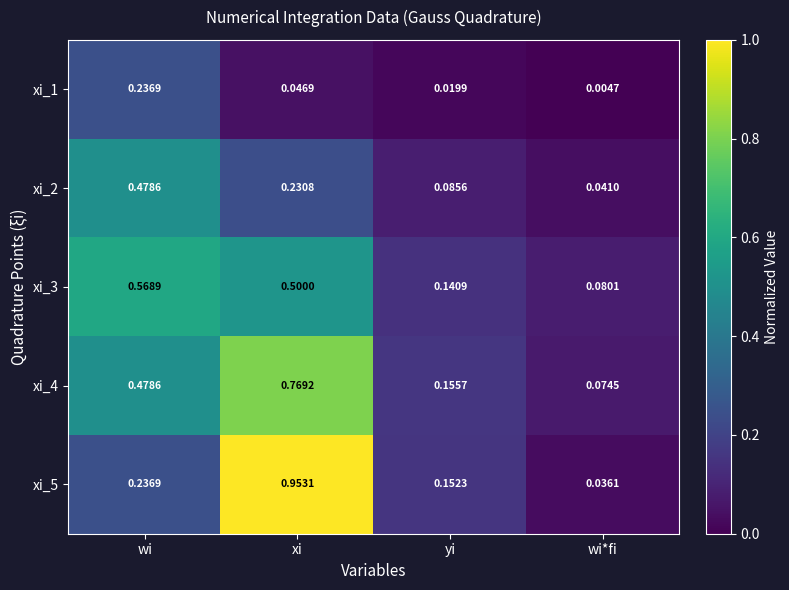

Which category has the lowest value in the xi_2 series?

wi*fi